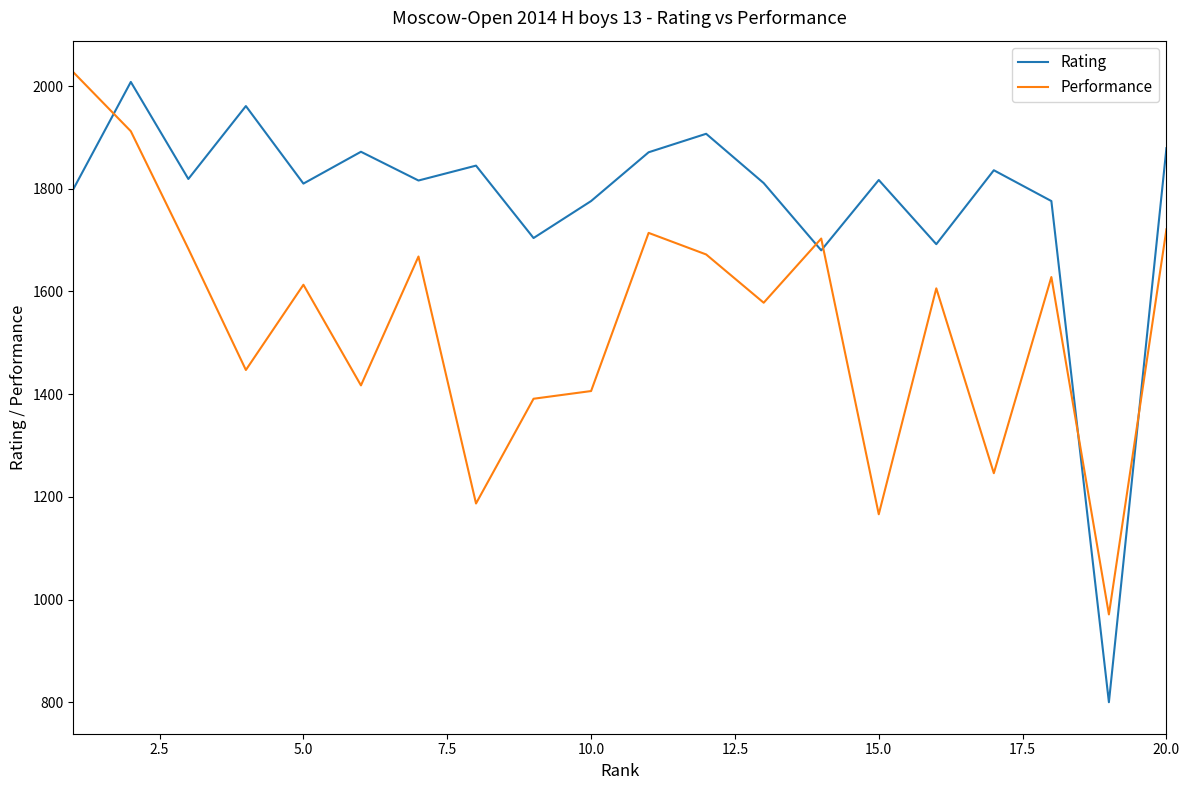

True or false: Rating and Performance intersect in this chart.

True